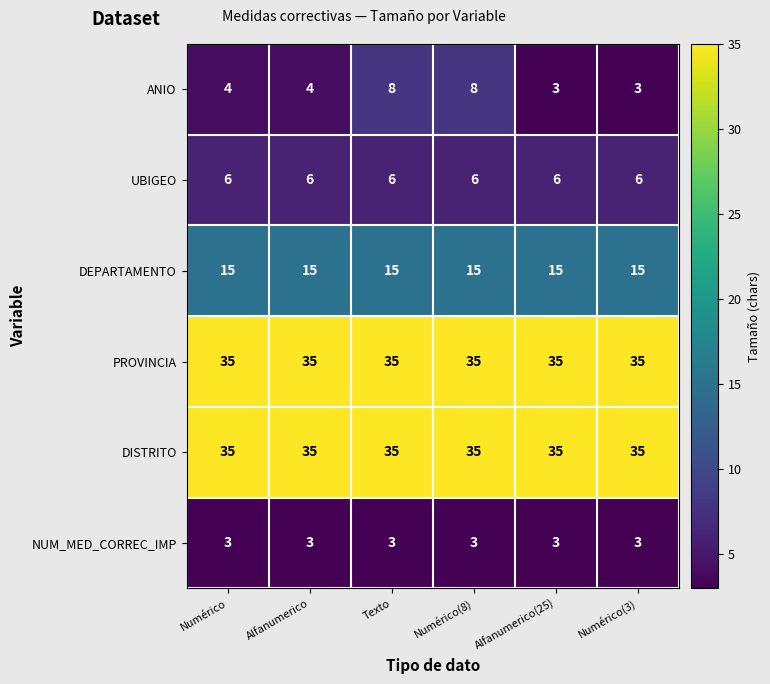

What is the maximum value for DISTRITO?

35